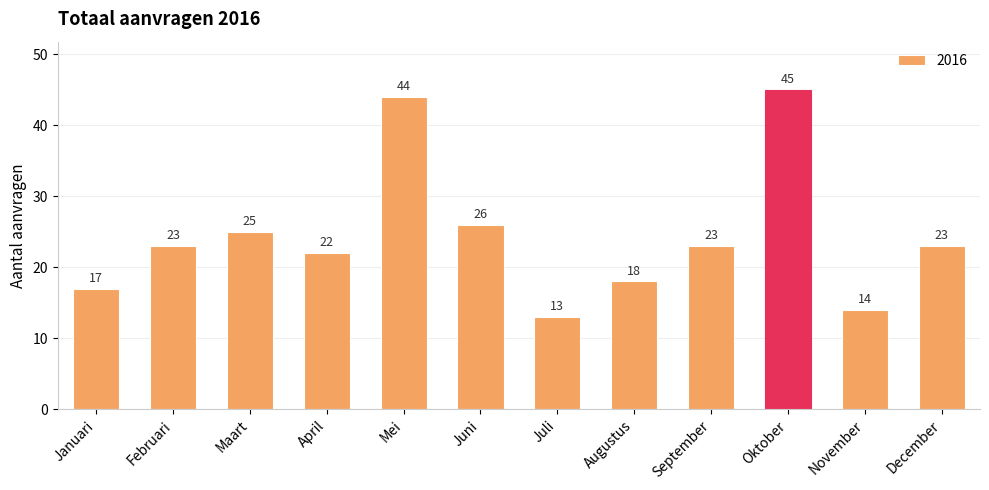

Which label corresponds to the smallest value in the chart?

Juli